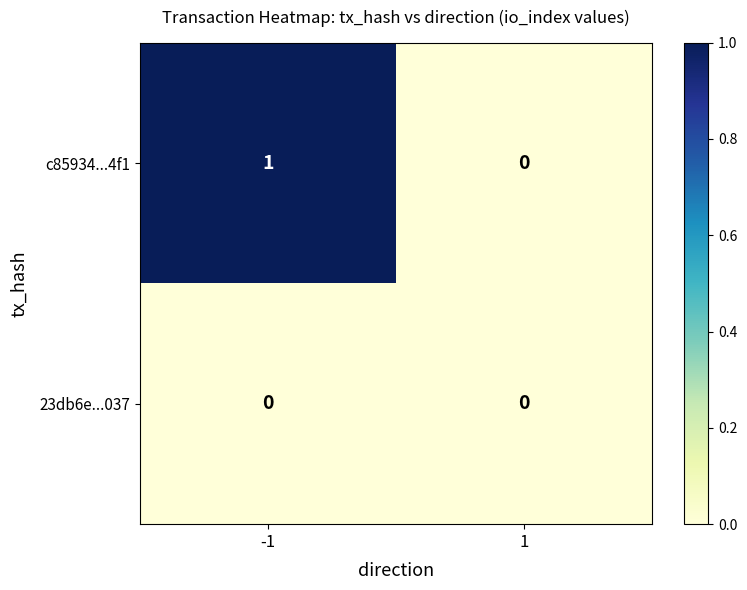

Rank the series by their maximum value, from highest to lowest.

c85934...4f1, 23db6e...037